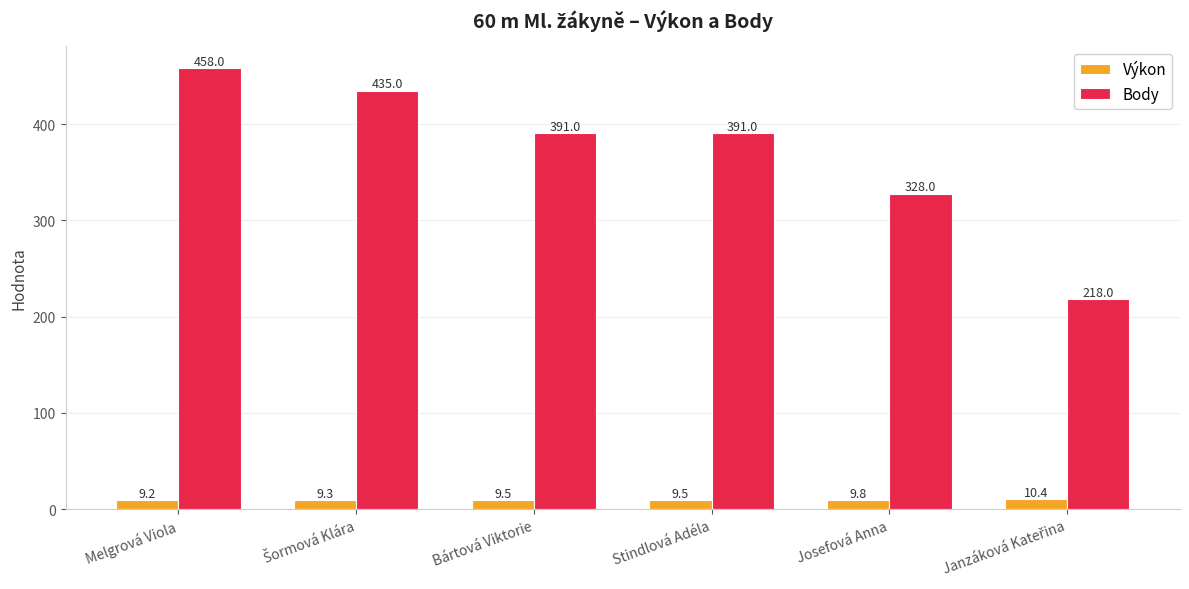

What is the difference between the highest and lowest values at Bártová Viktorie?

381.5